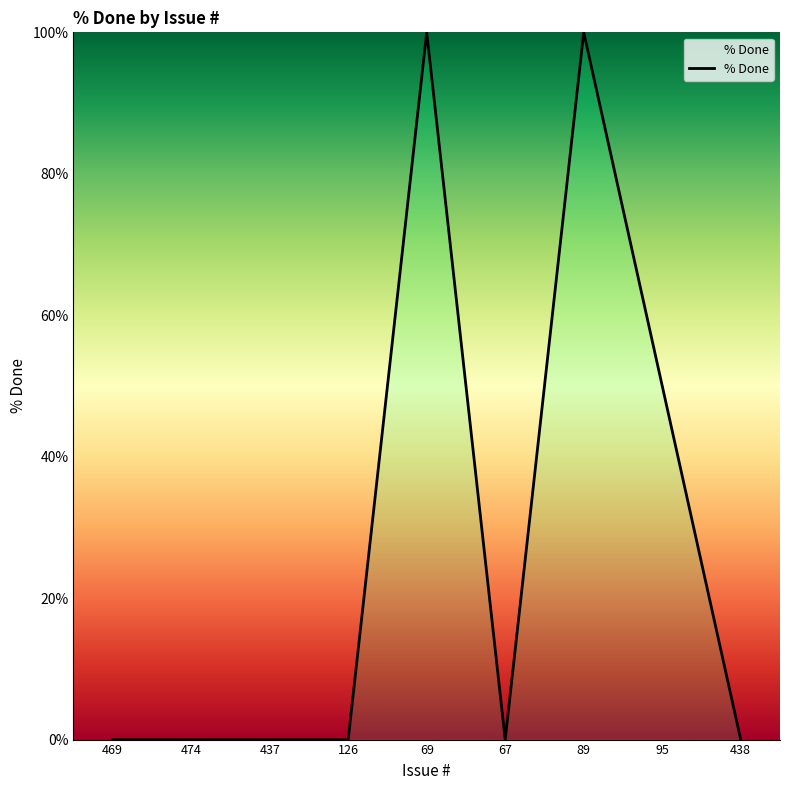

What position from the left is 95?

8